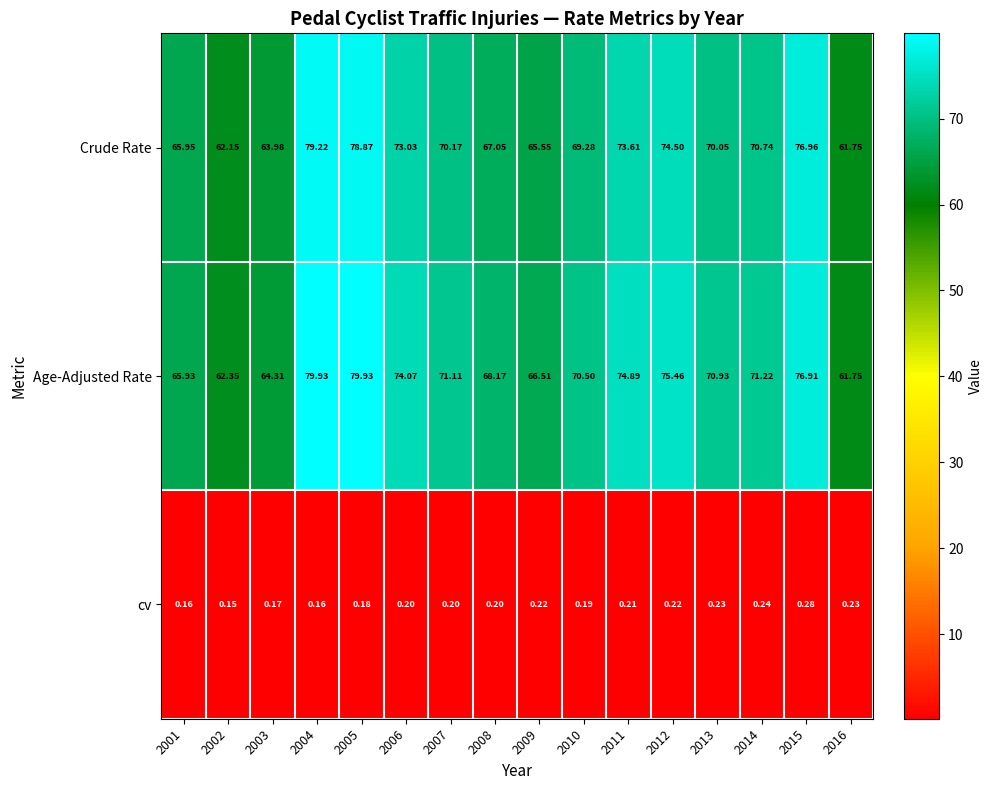

Which series changed the most between 2001 and 2010?

Age-Adjusted Rate